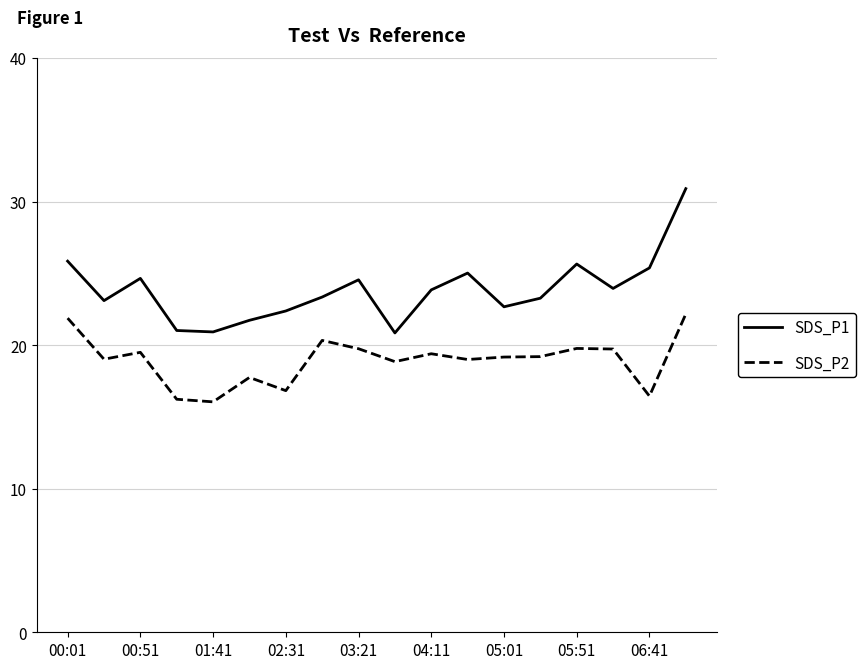

Which series has the largest total across all categories?

SDS_P1